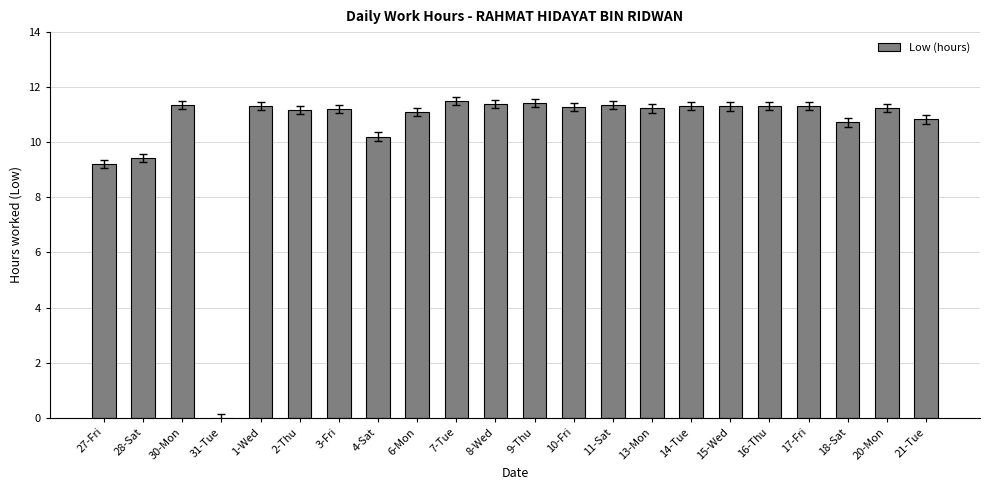

Are the bars horizontal?

No